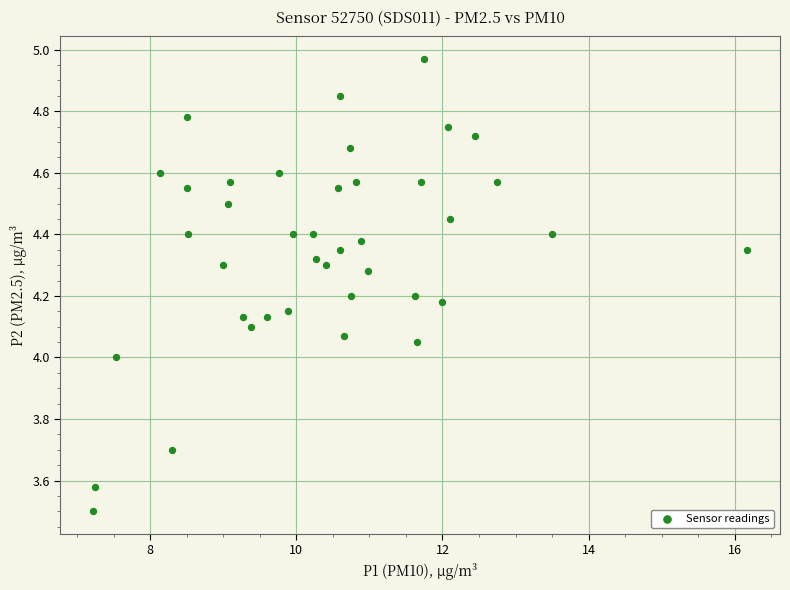

What is the range of X values (max minus min)?

9.0